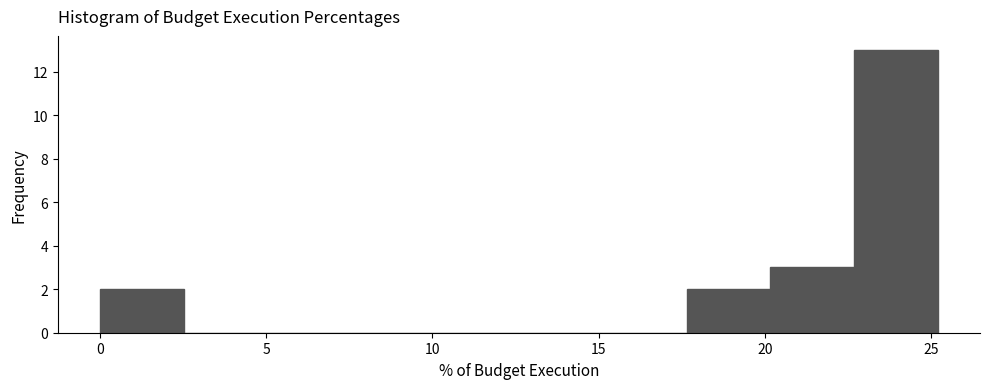

Reading left to right, list every bar in this chart as the range it spans on the x-axis followed by its height. Neither the bar edges nor the heights are printed on the chart, so give them approximately, as read against the axes.

0.0 to 2.5: 2
2.5 to 5.0: 0
5.0 to 7.5: 0
7.5 to 10.0: 0
10.0 to 12.5: 0
12.5 to 15.0: 0
15.0 to 17.5: 0
17.5 to 20.0: 2
20.0 to 22.5: 3
22.5 to 25.0: 13